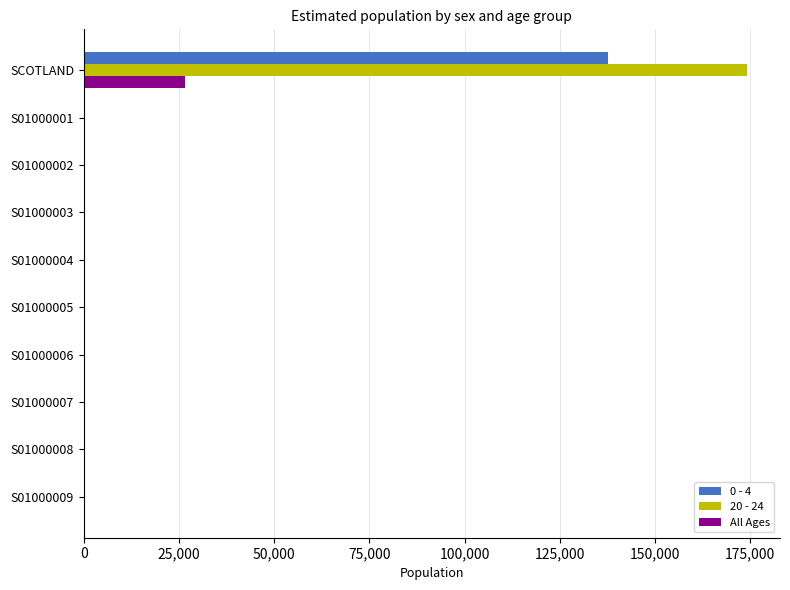

True or false: 0 - 4 has a value of 14.0 at S01000004.

True